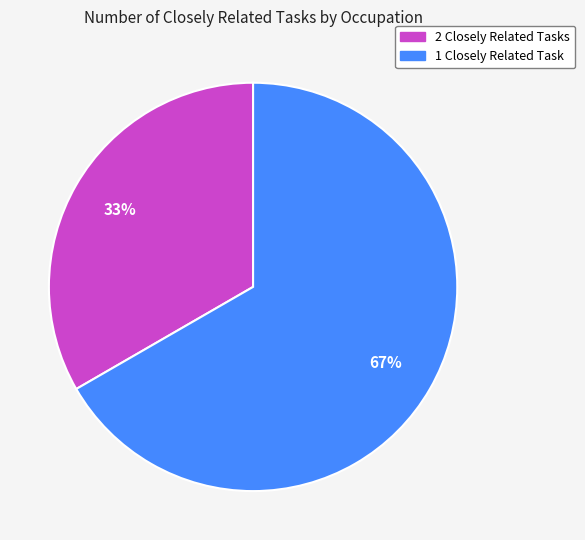

Does any single category account for the majority?

Yes